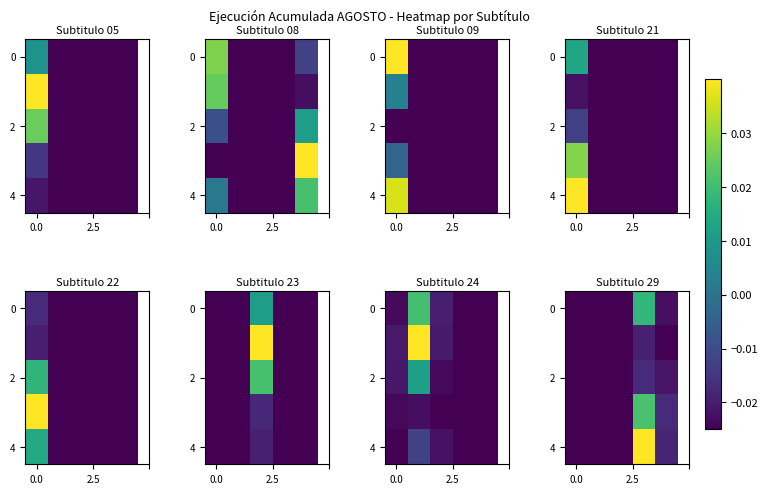

How many series are shown in this chart?

5